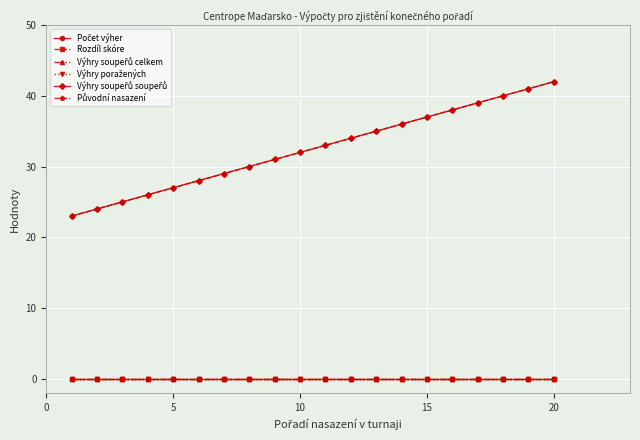

True or false: Výhry soupeřů soupeřů and Původní nasazení cross at least once.

False